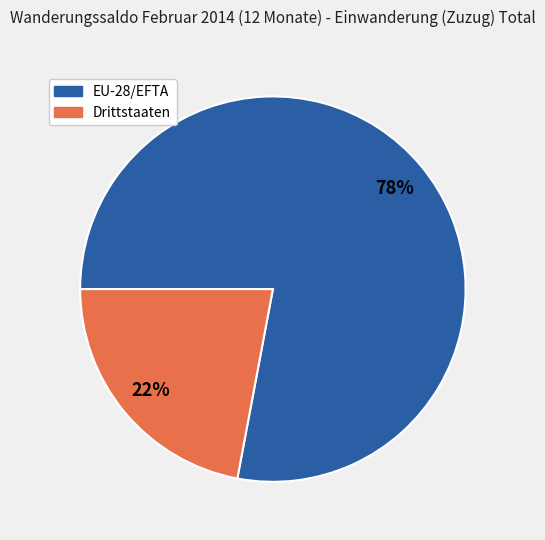

What is the ratio of the value at Drittstaaten to the value at EU-28/EFTA?

0.3